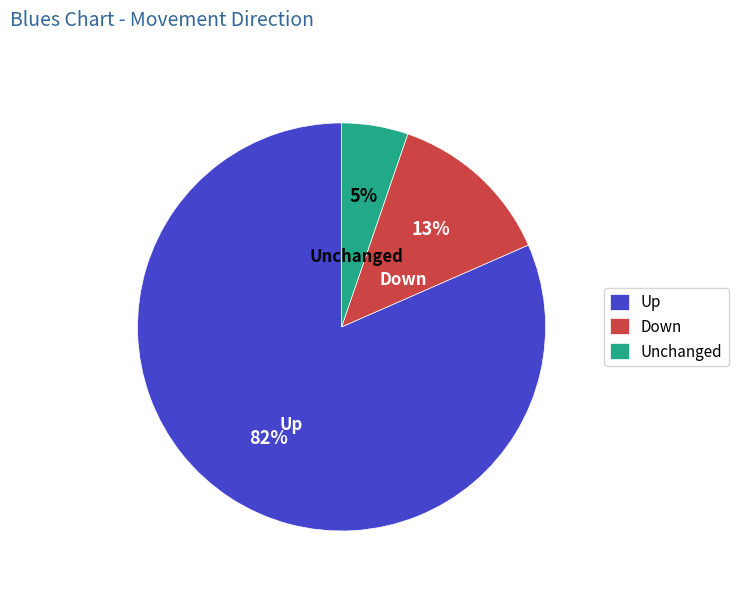

Which category has the biggest portion of the pie?

Up